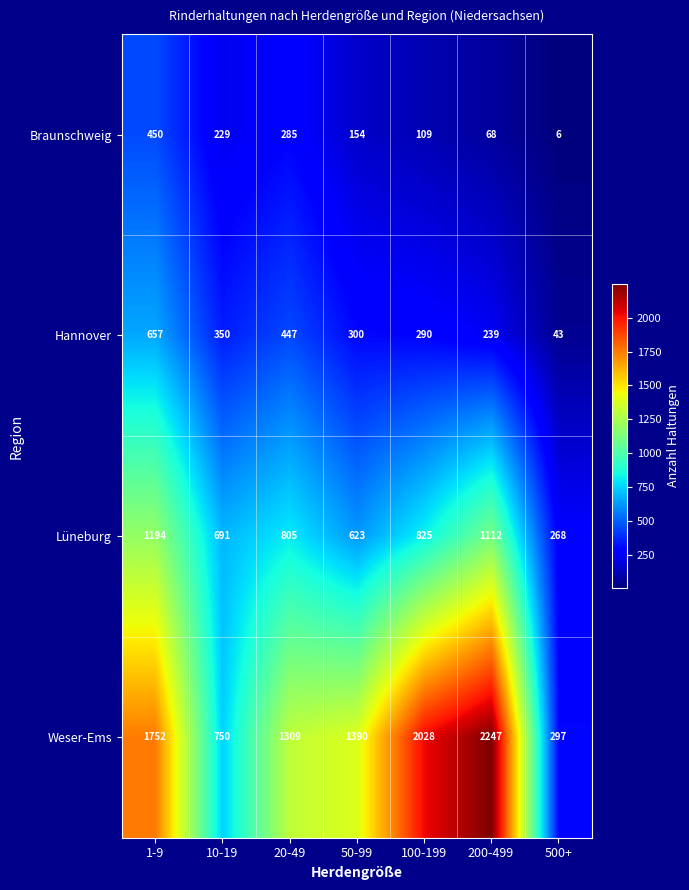

Reading right to left, transcribe all the data shown in this chart.

Braunschweig: 500+=6	200-499=68	100-199=109	50-99=154	20-49=285	10-19=229	1-9=450
Hannover: 500+=43	200-499=239	100-199=290	50-99=300	20-49=447	10-19=350	1-9=657
Lüneburg: 500+=268	200-499=1112	100-199=825	50-99=623	20-49=805	10-19=691	1-9=1194
Weser-Ems: 500+=297	200-499=2247	100-199=2028	50-99=1390	20-49=1309	10-19=750	1-9=1752